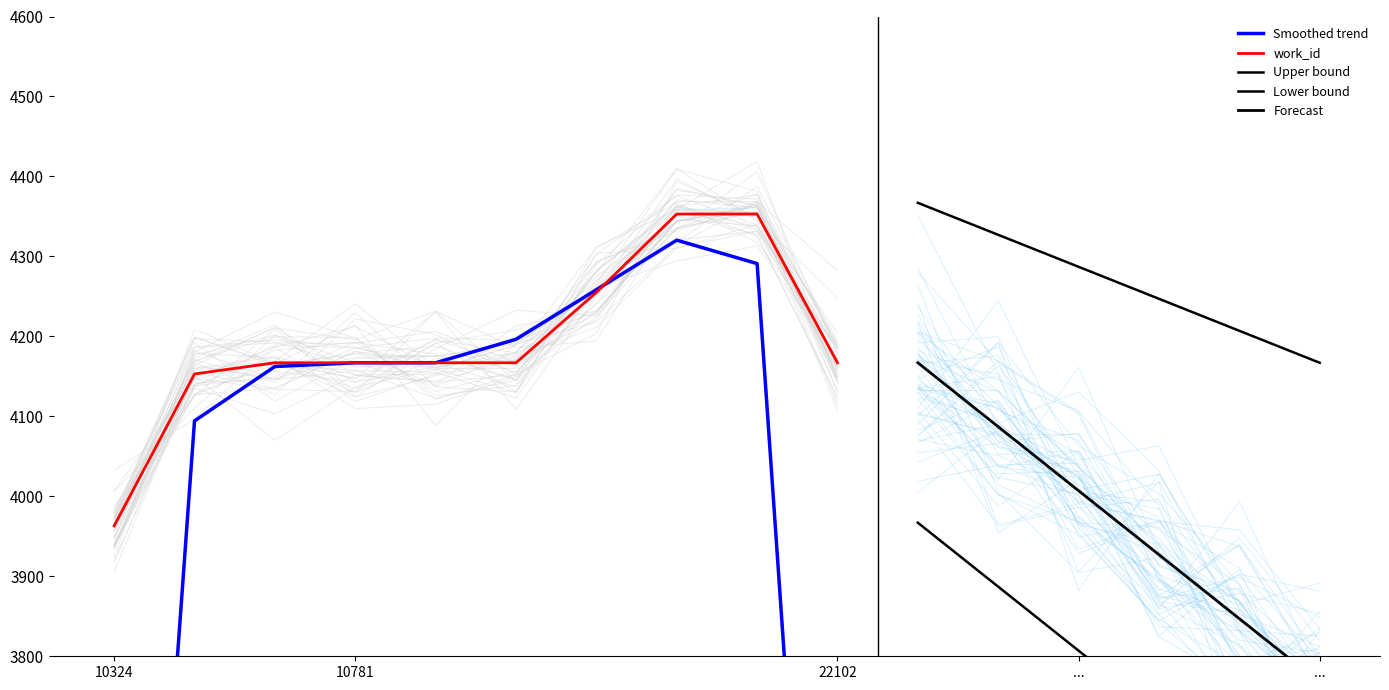

Reading right to left, list all the values displayed in this chart.

4167	4353	4353	4255	4167	4167	4167	4167	4153	3963